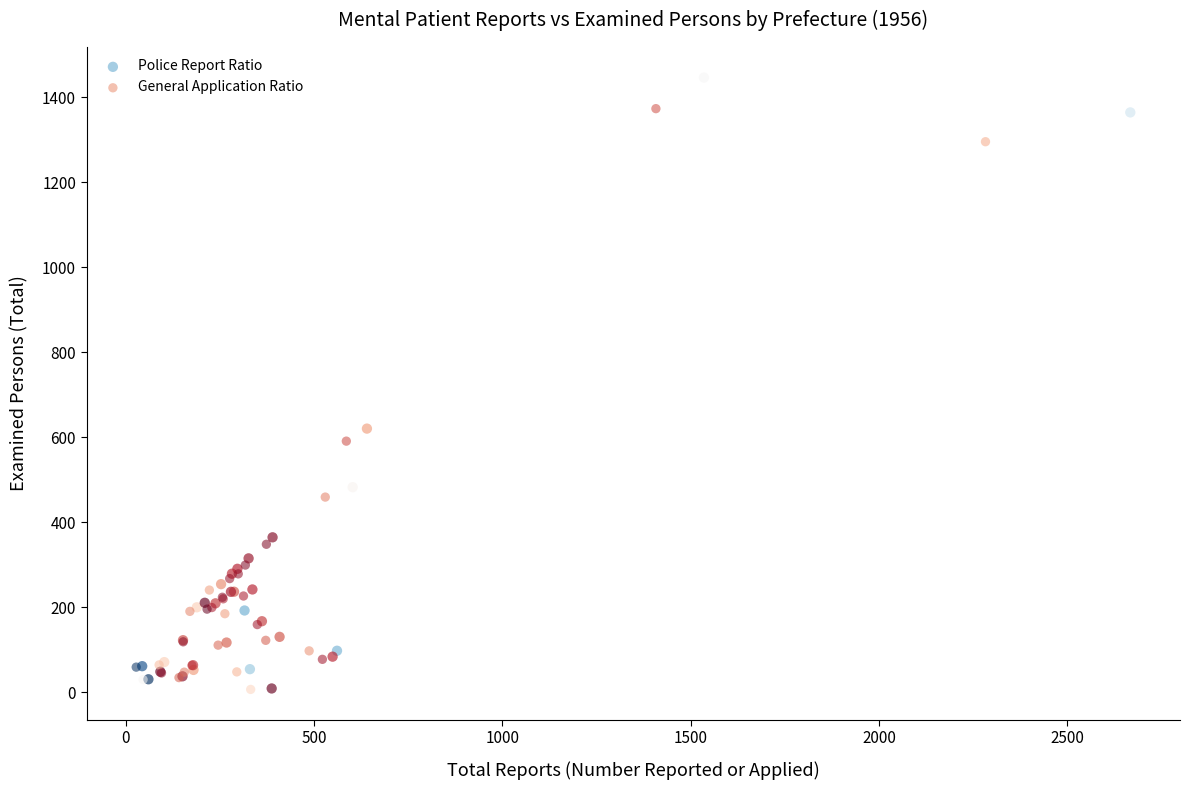

Which series has the largest Y range (max minus min)?

Police Report Ratio